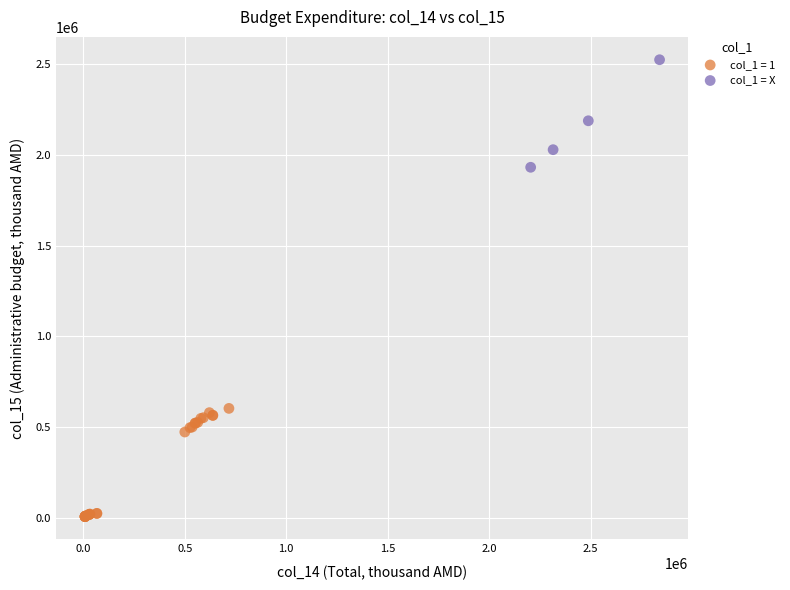

Which series reaches the maximum Y coordinate?

col_1 = X